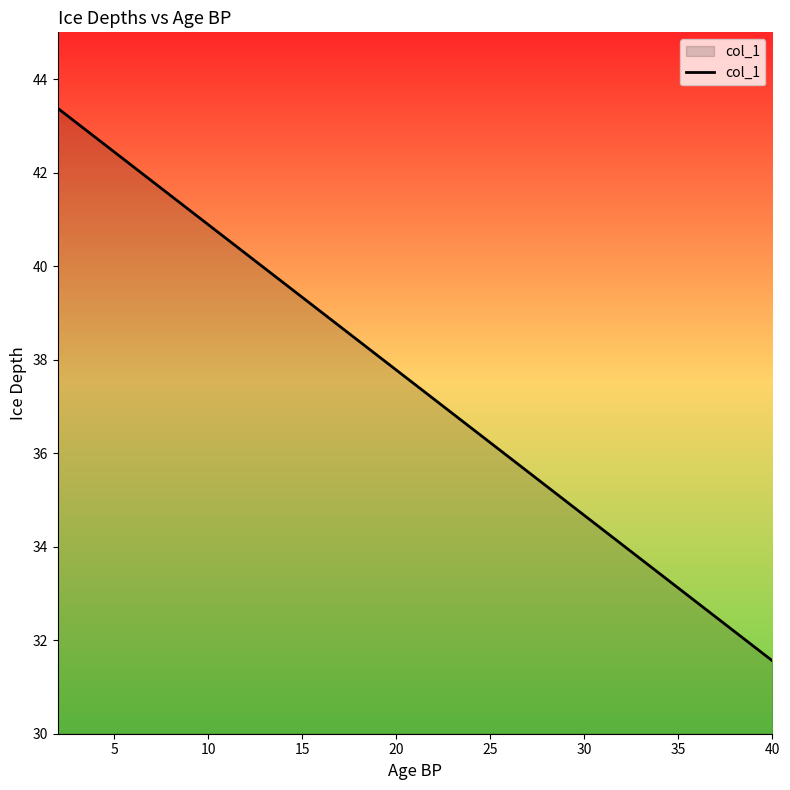

What is the difference between the maximum and minimum values?

11.8